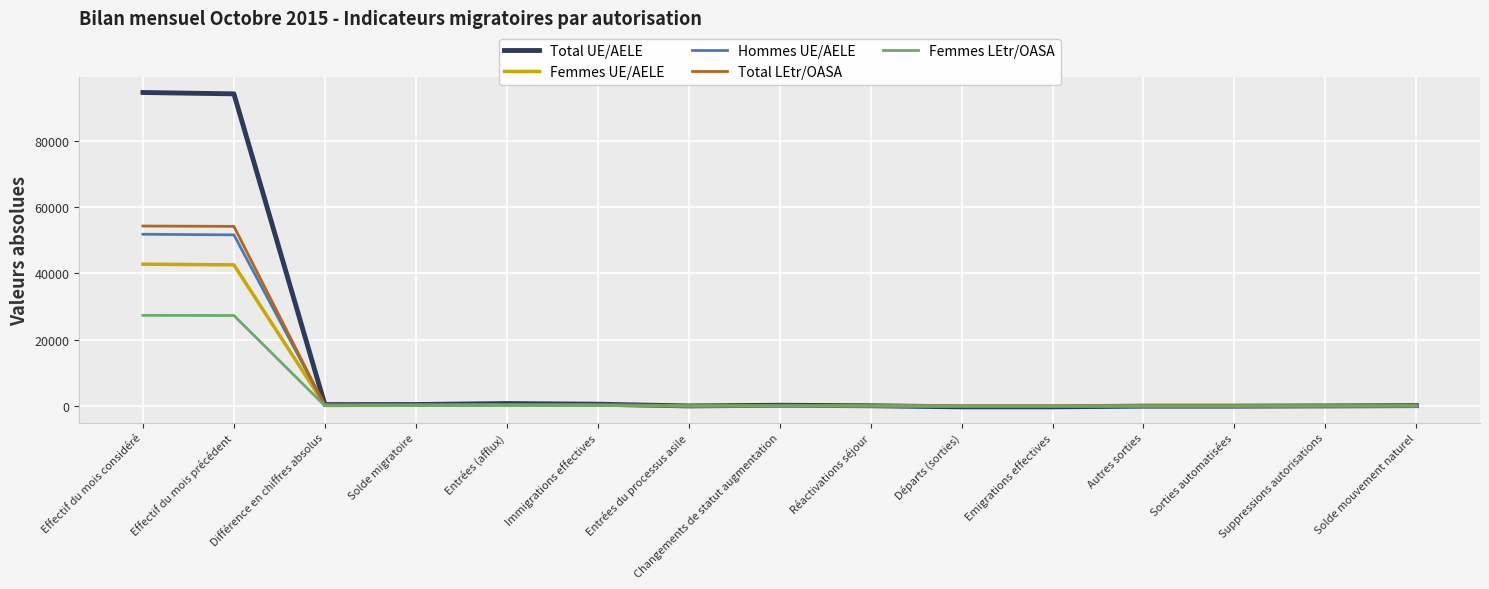

At which label is Femmes LEtr/OASA closest to 13653?

Entrées (afflux)